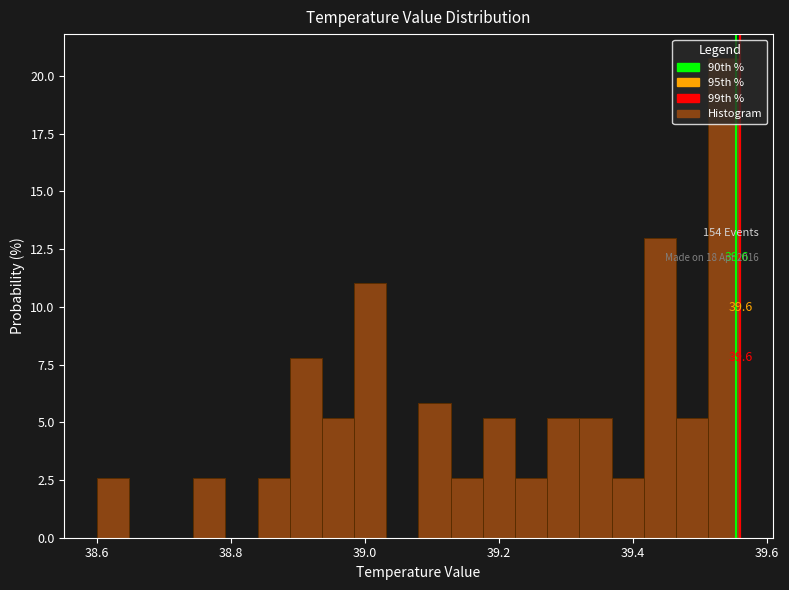

Read against the x-axis, roughly where is the centre of the tallest bar?

39.54